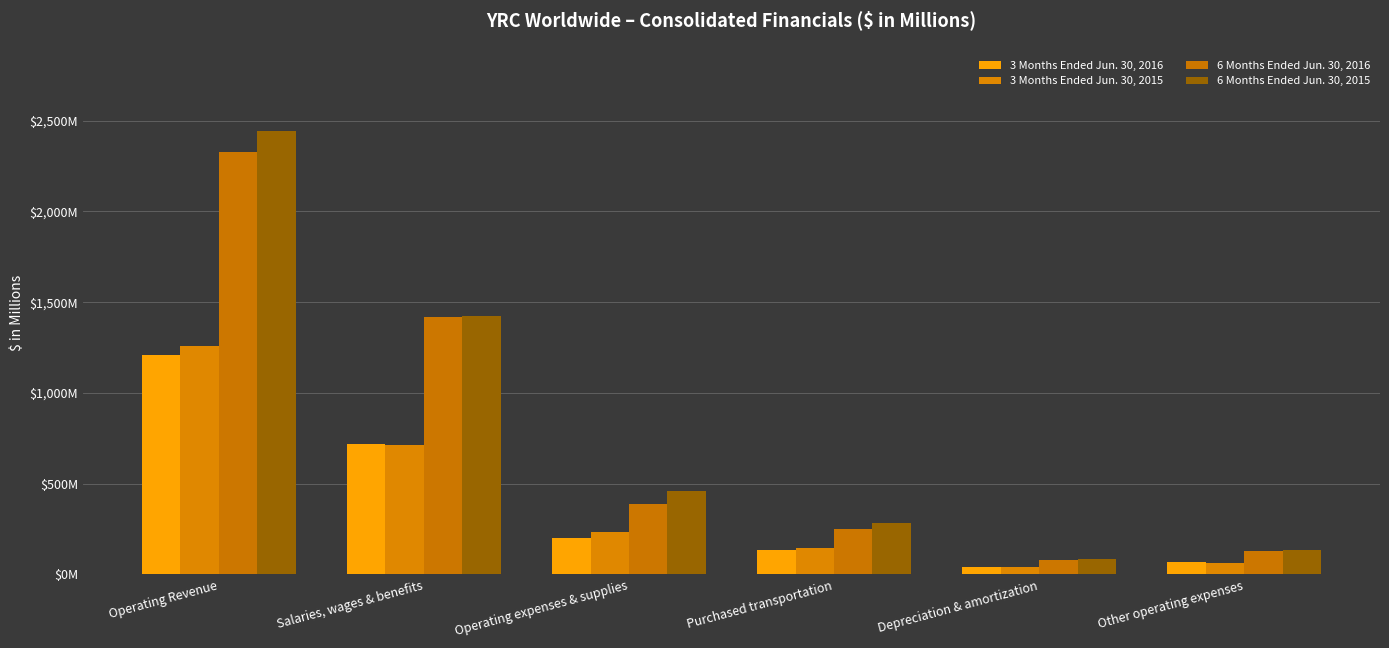

Are the bars grouped side by side (vs. stacked)?

Yes